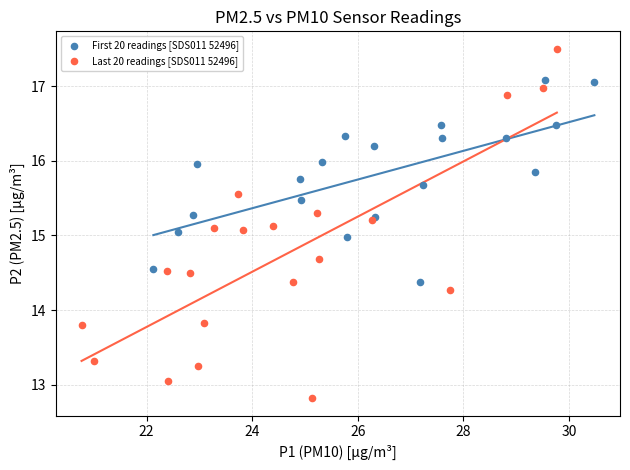

Which series reaches the maximum Y coordinate?

Last 20 readings [SDS011 52496]